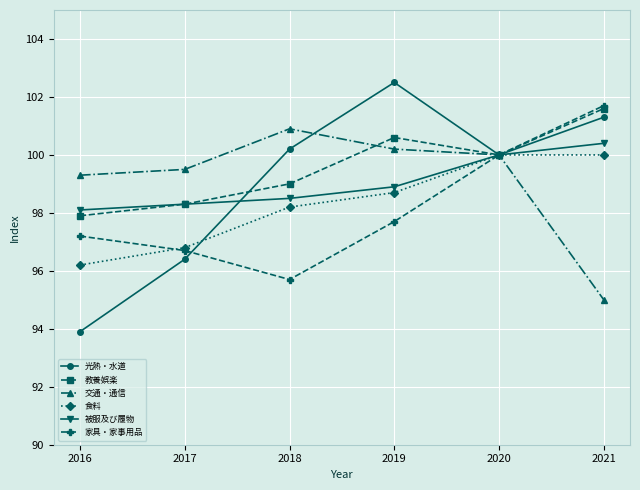

Is this an area chart (filled region under the line)?

No